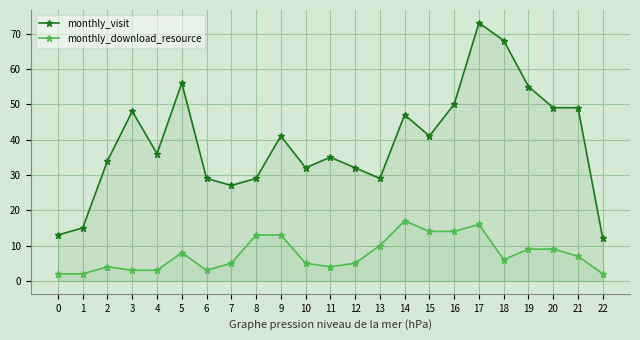

Which has a higher value, 6 or 7?

6